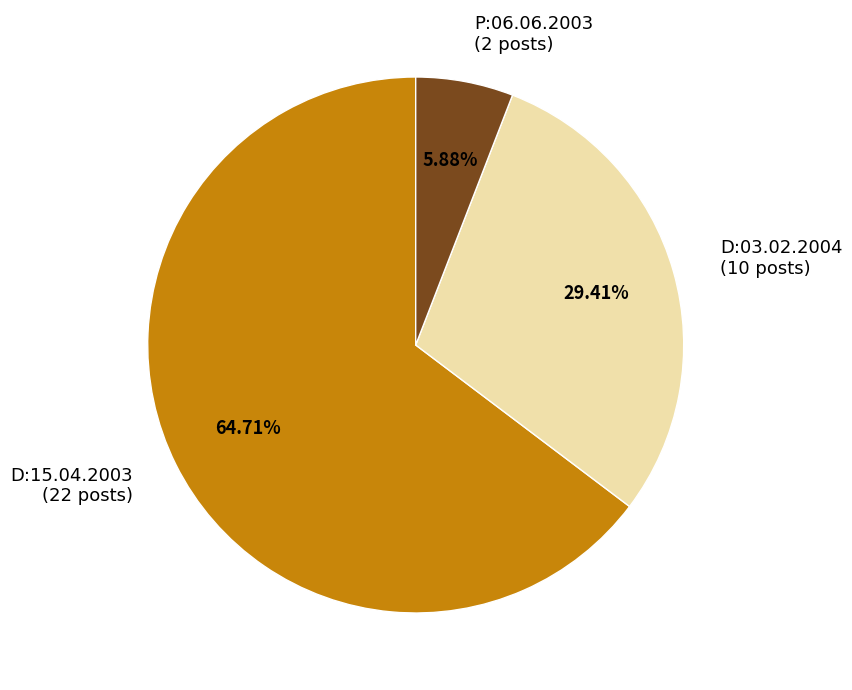

Which has a higher value, D:15.04.2003 (22 posts) or P:06.06.2003 (2 posts)?

D:15.04.2003 (22 posts)